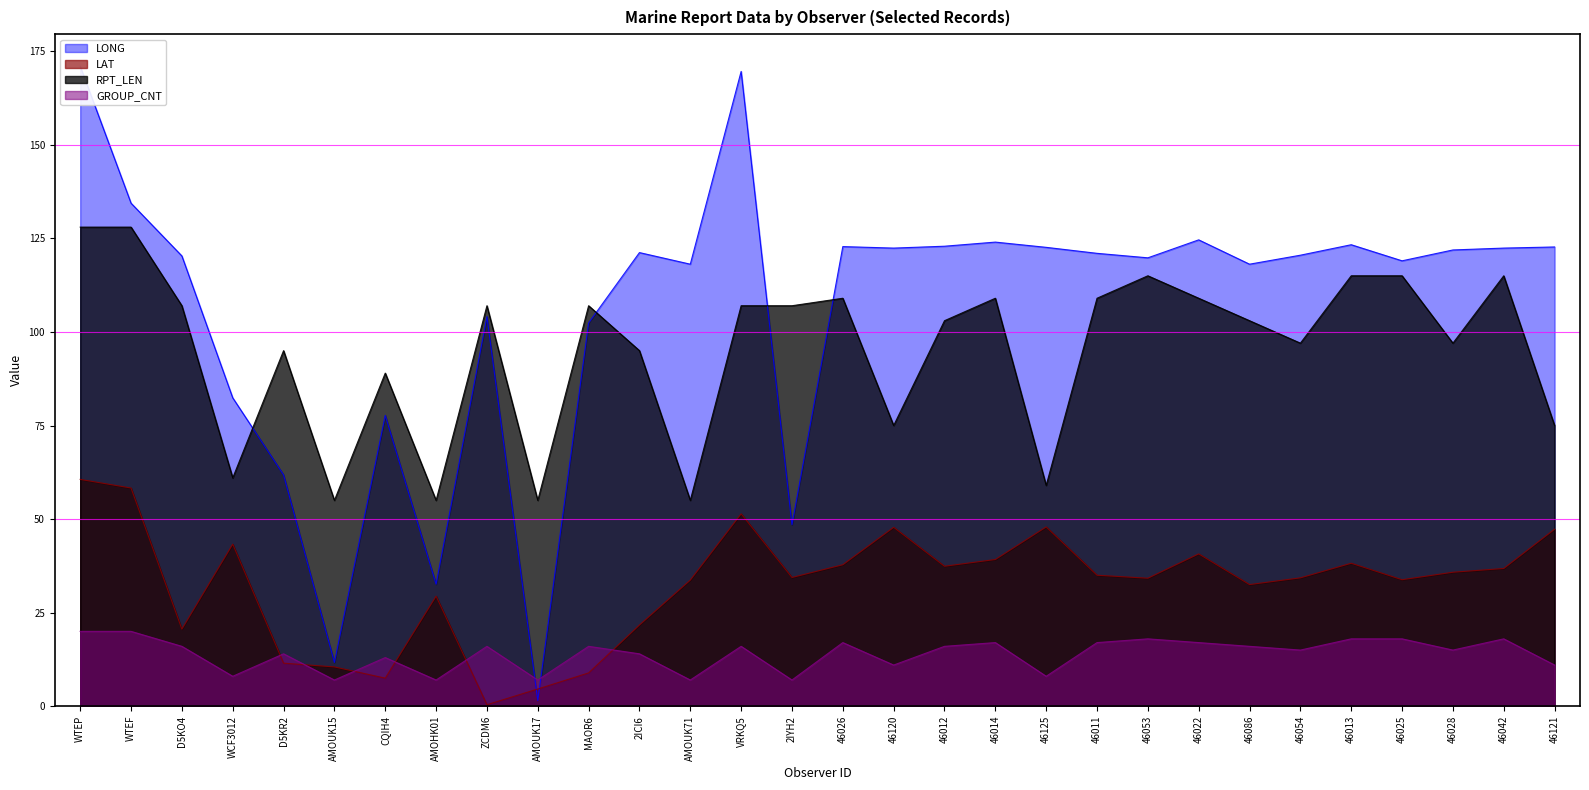

Is the value of LONG at CQIH4 greater than the value of RPT_LEN at AMOHK01?

Yes